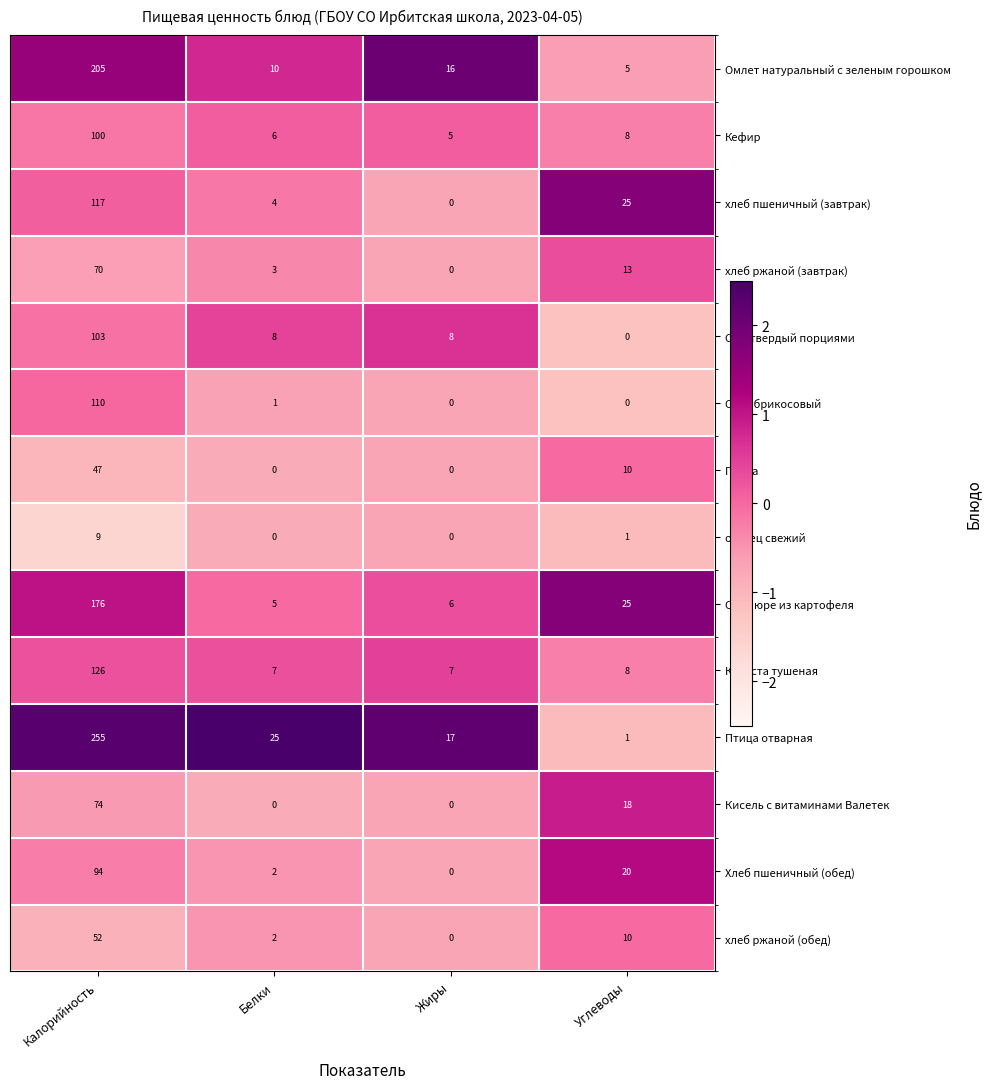

Rank the series by their maximum value, from lowest to highest.

огурец свежий, Груша, хлеб ржаной (обед), хлеб ржаной (завтрак), Кисель с витаминами Валетек, Хлеб пшеничный (обед), Кефир, Сыр твердый порциями, Сок абрикосовый, хлеб пшеничный (завтрак), Капуста тушеная, Суп пюре из картофеля, Омлет натуральный с зеленым горошком, Птица отварная